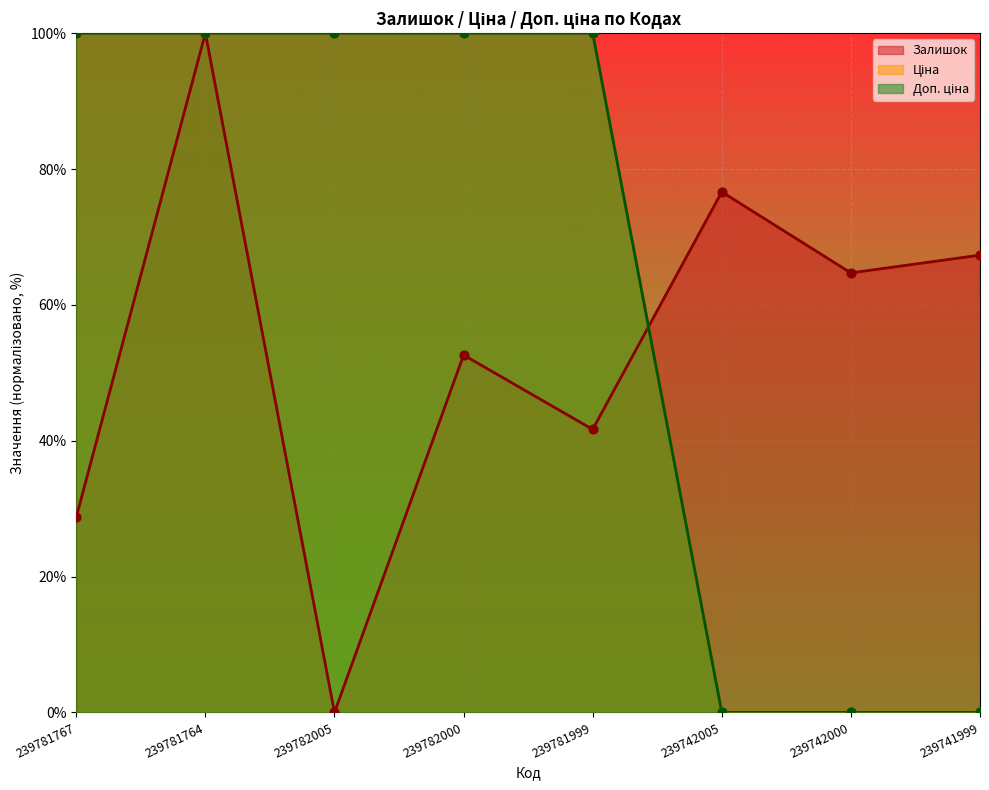

Which series has the widest spread of Y values?

Залишок